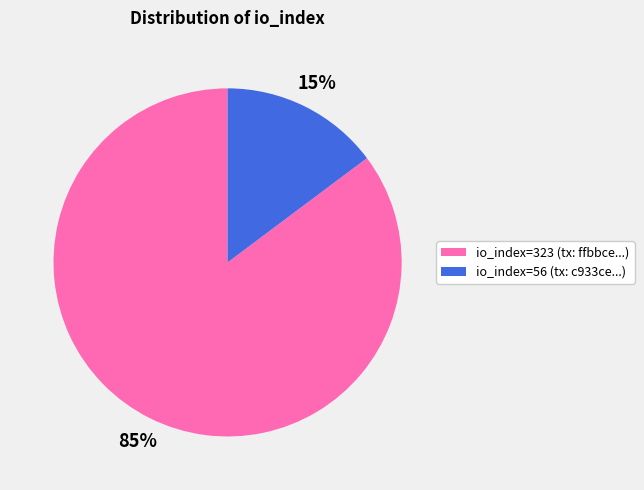

The io_index=56 slice represents 15% of the pie. True or false?

True